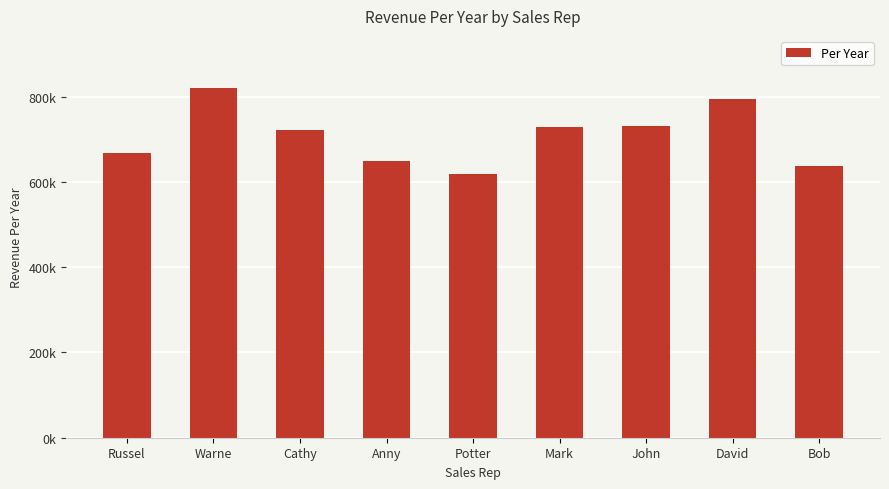

Does the chart contain any negative values?

No